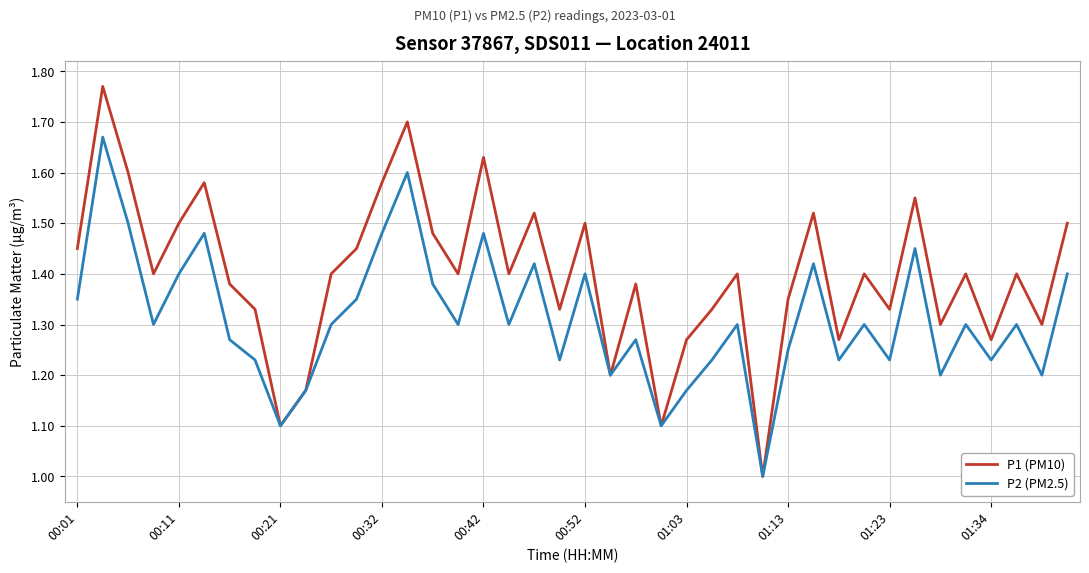

How many values in the P1 (PM10) series exceed 1?

39